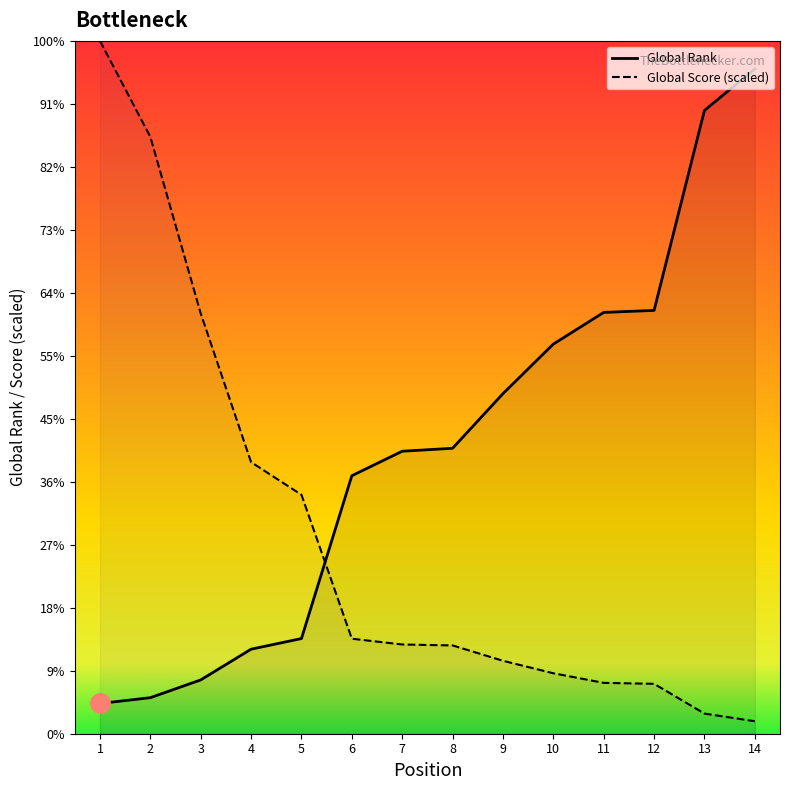

Between 7 and 9, which series saw the biggest shift?

Global Rank